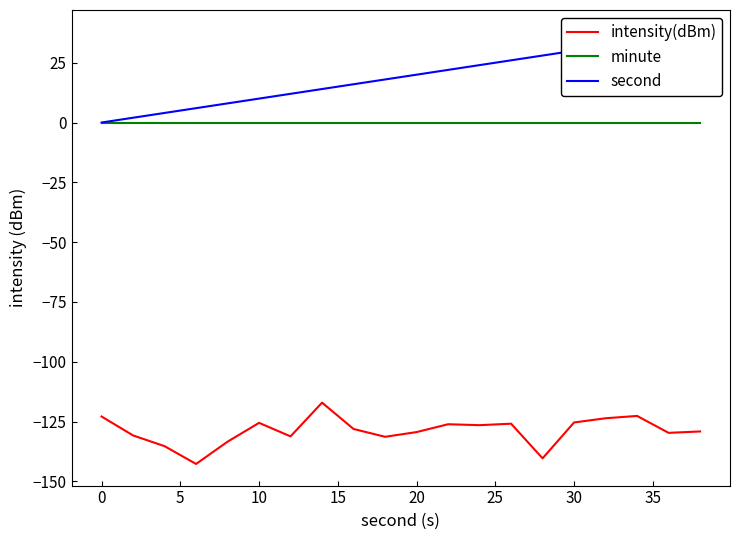

How many series are shown in this chart?

3